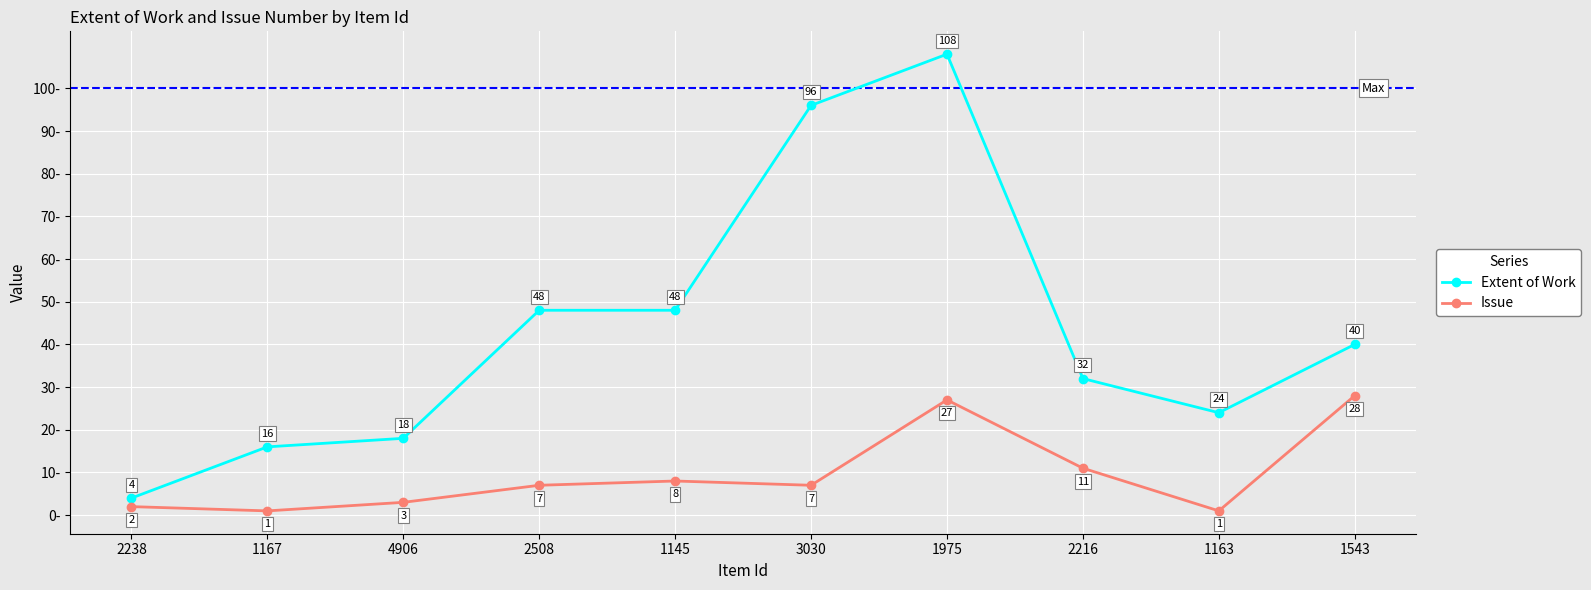

Count the number of categories in the chart.

10